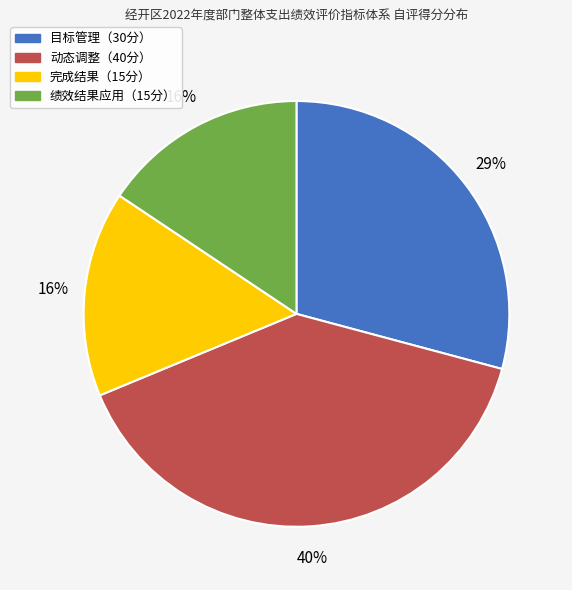

To the nearest percent, what is the difference between the largest and smallest slice percentages?

24%